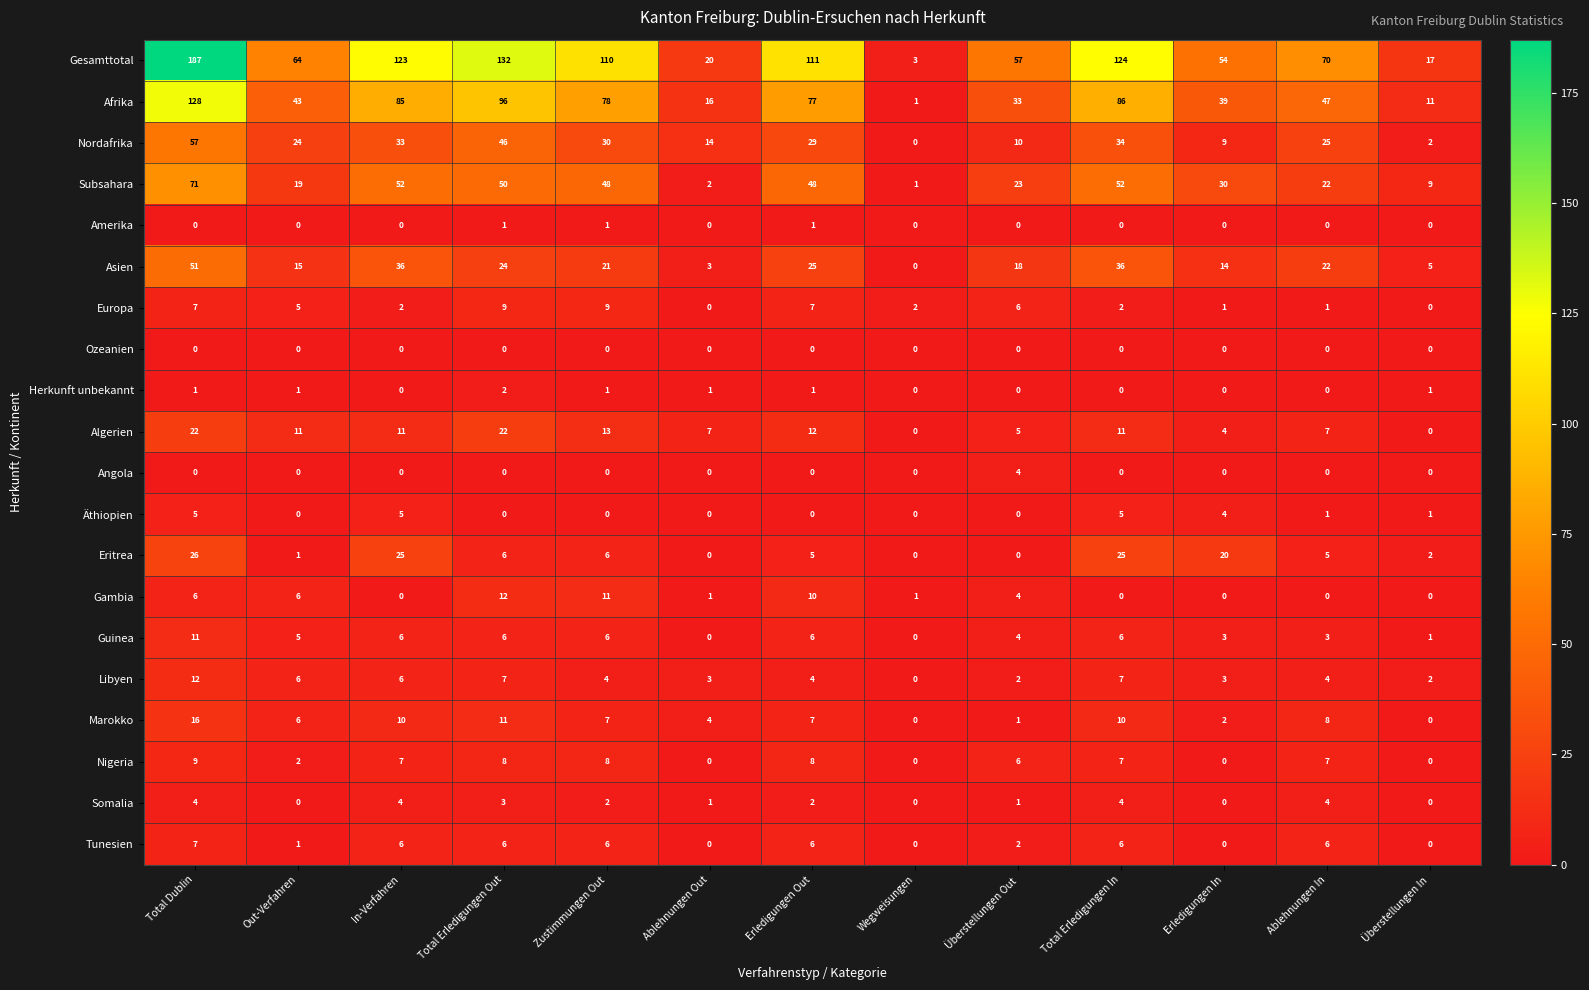

At which category does the chart reach its peak across all series?

Total Dublin